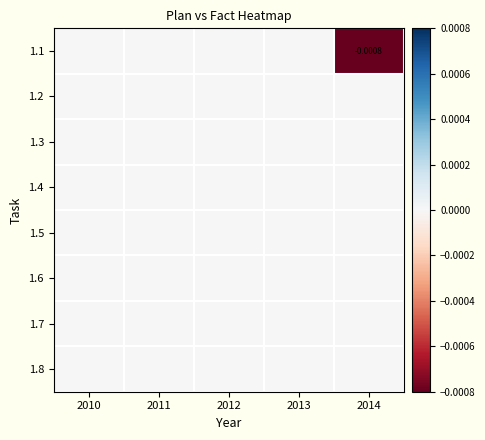

At which category is the sum across all series the highest?

2010